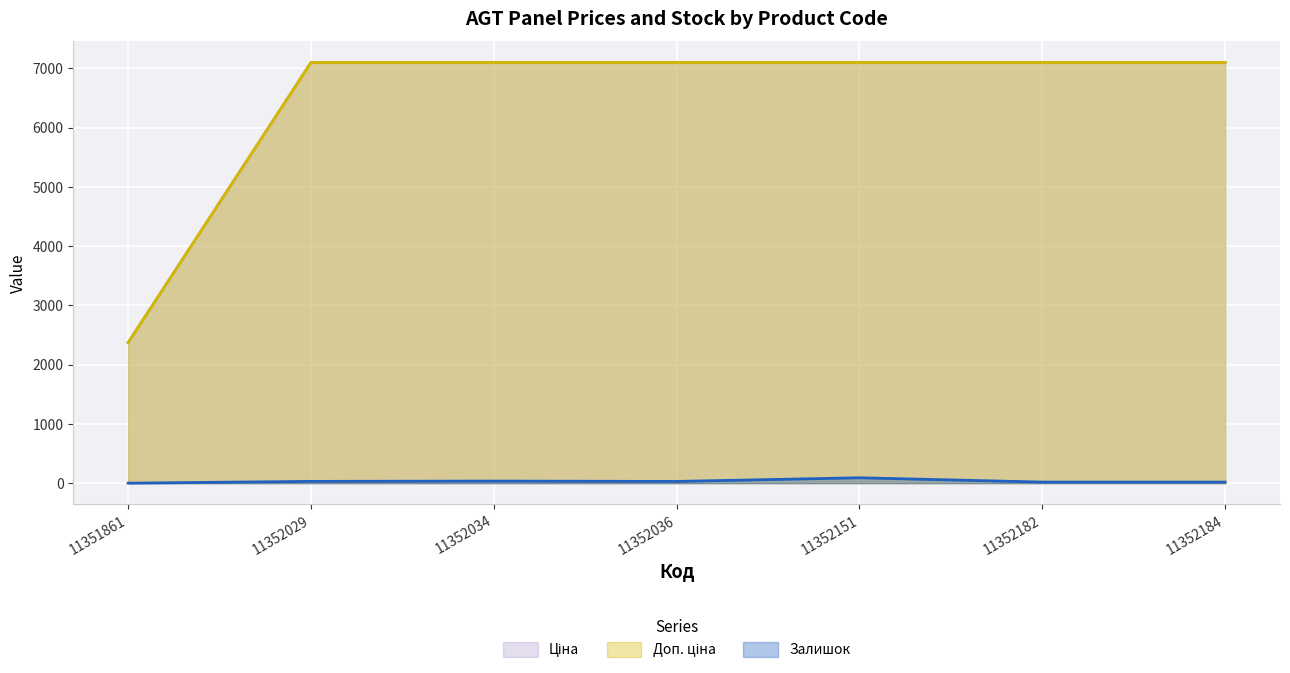

Reading left to right, list all the values displayed in this chart.

Ціна: 11351861=2372.4	11352029=7098.8	11352034=7098.8	11352036=7098.8	11352151=7098.8	11352182=7098.8	11352184=7098.8
Доп. ціна: 11351861=2372.0	11352029=7098.8	11352034=7098.8	11352036=7098.8	11352151=7098.8	11352182=7098.8	11352184=7098.8
Залишок: 11351861=0.0	11352029=30.0	11352034=35.0	11352036=29.0	11352151=91.0	11352182=18.0	11352184=18.0